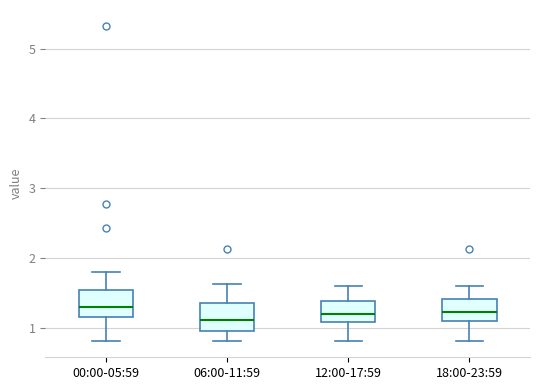

Reading left to right, transcribe this box plot: for each box, give where its median line is, the range the box spans, and where its two whiskers end, as read against the y-axis. The values are not printed on the chart, so give them approximately, as read against the axis.

00:00-05:59: median 1.3, box 1.2 to 1.5, whiskers 0.8 to 1.8
06:00-11:59: median 1.1, box 1.0 to 1.3, whiskers 0.8 to 1.6
12:00-17:59: median 1.2, box 1.1 to 1.4, whiskers 0.8 to 1.6
18:00-23:59: median 1.2, box 1.1 to 1.4, whiskers 0.8 to 1.6